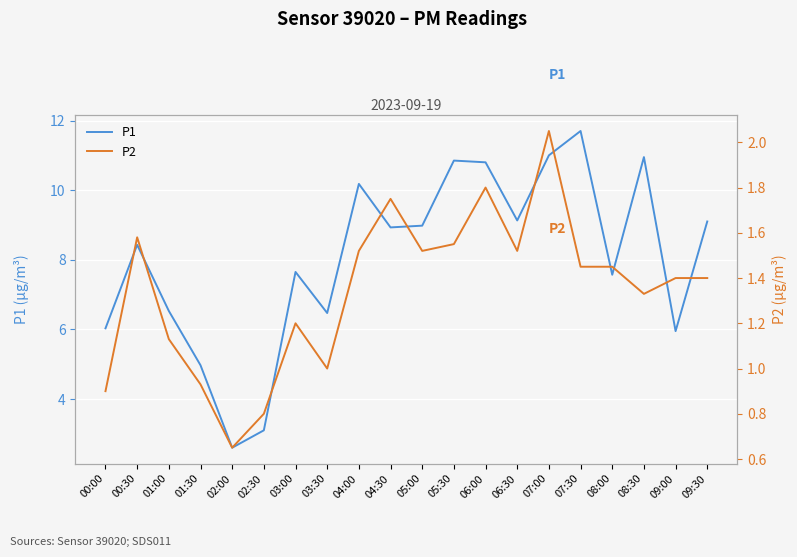

What is the sum of the P2 values at 00:00 and 08:30?

2.2